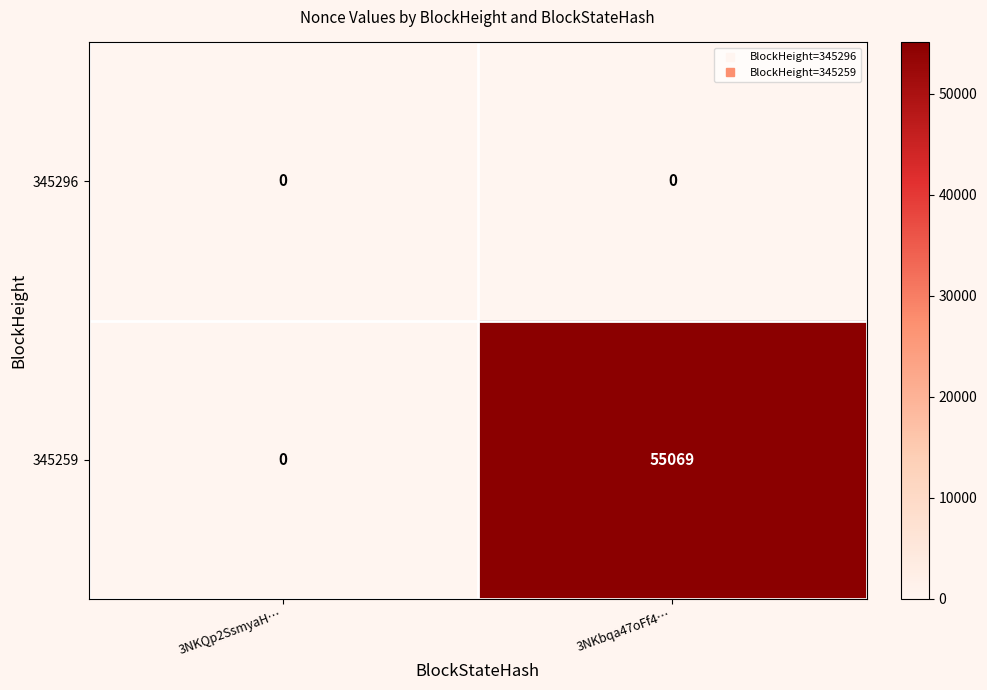

What is the sum of all 345259 values?

55069